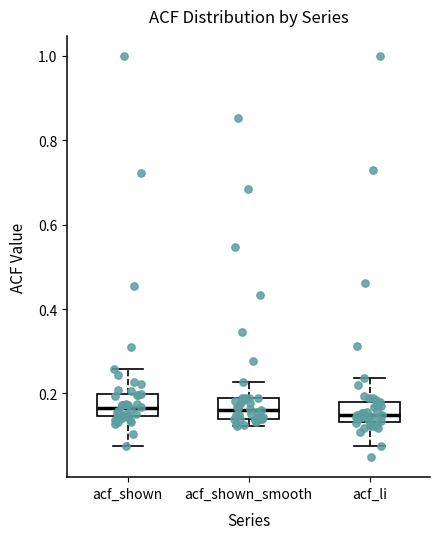

Reading left to right, transcribe this box plot: for each box, give where its median line is, the range the box spans, and where its two whiskers end, as read against the y-axis. The values are not printed on the chart, so give them approximately, as read against the axis.

acf_shown: median 0.16, box 0.14 to 0.20, whiskers 0.08 to 0.26
acf_shown_smooth: median 0.16, box 0.14 to 0.18, whiskers 0.12 to 0.22
acf_li: median 0.14 (just above the box's lower edge), box 0.14 to 0.18, whiskers 0.08 to 0.24